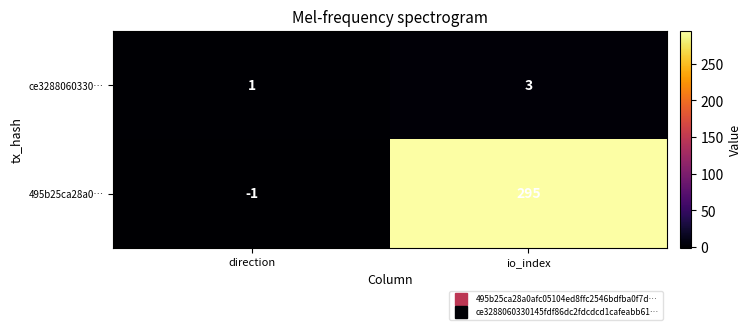

How many series are shown in this chart?

2